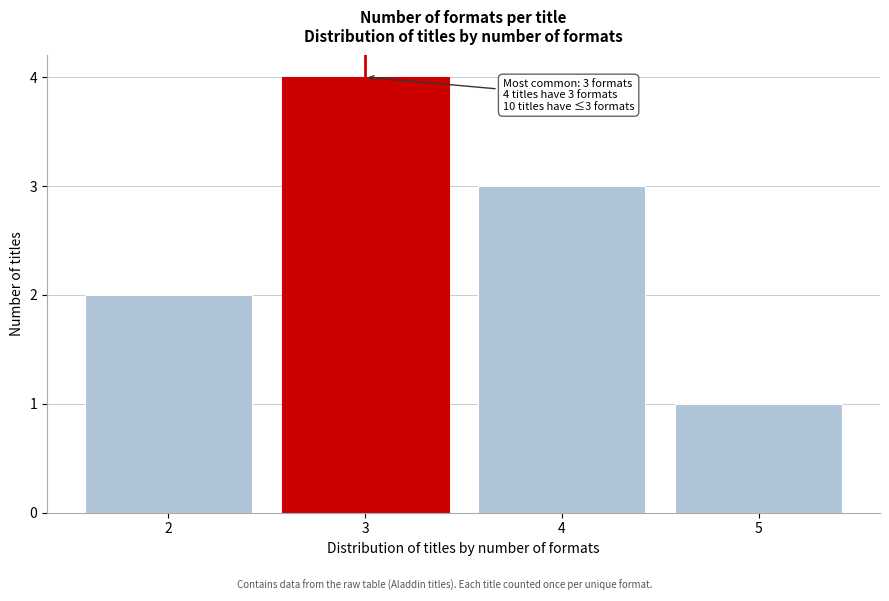

Which range on the x-axis has the tallest bar?

2.5 to 3.5